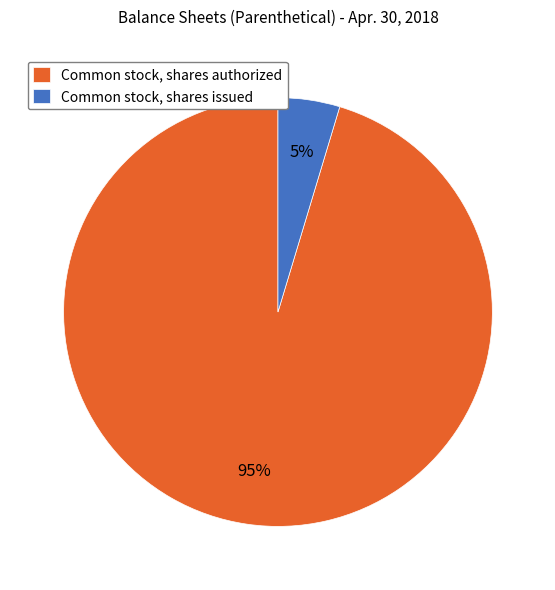

Combined, do Common stock, shares issued and Common stock, shares authorized account for over 50%?

Yes